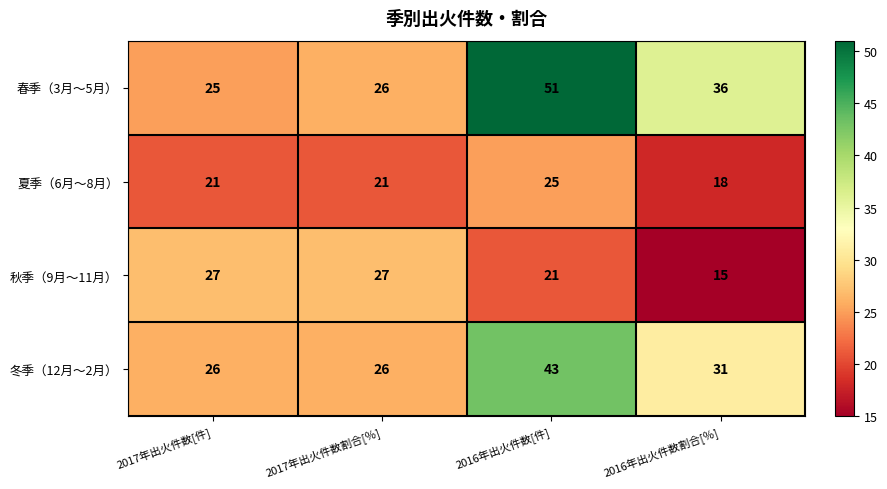

At which category is the sum across all series the highest?

2016年出火件数[件]